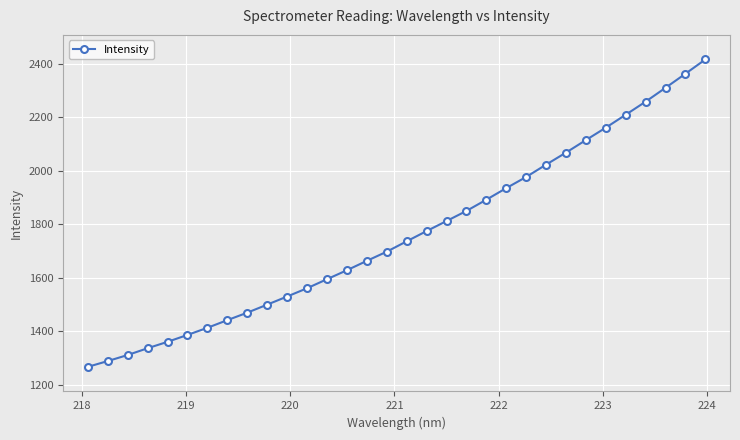

What is the value of the 23rd point from the left?

1977.4